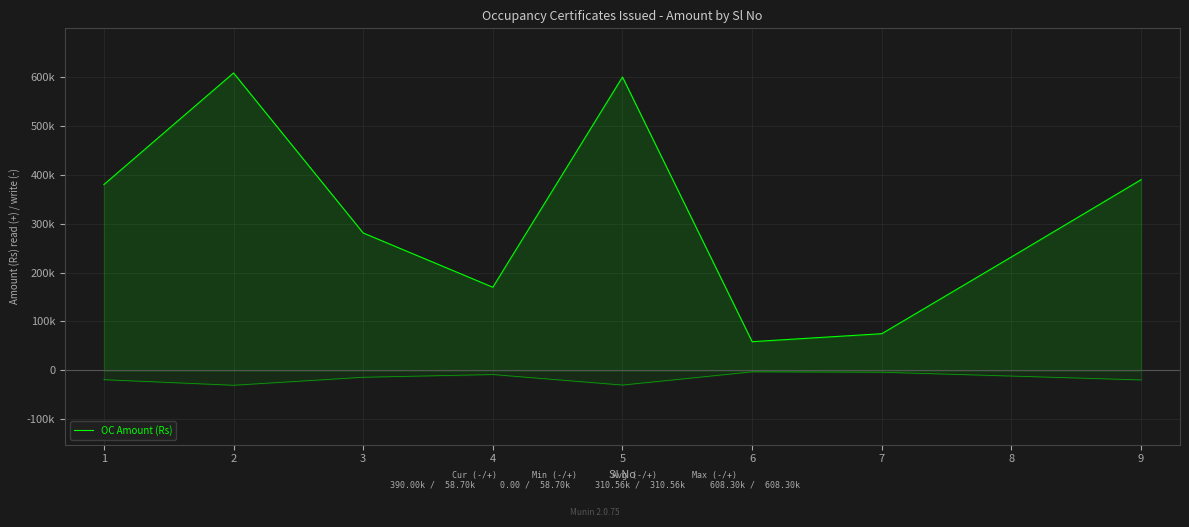

What is the value of the 2nd point from the left?

608300